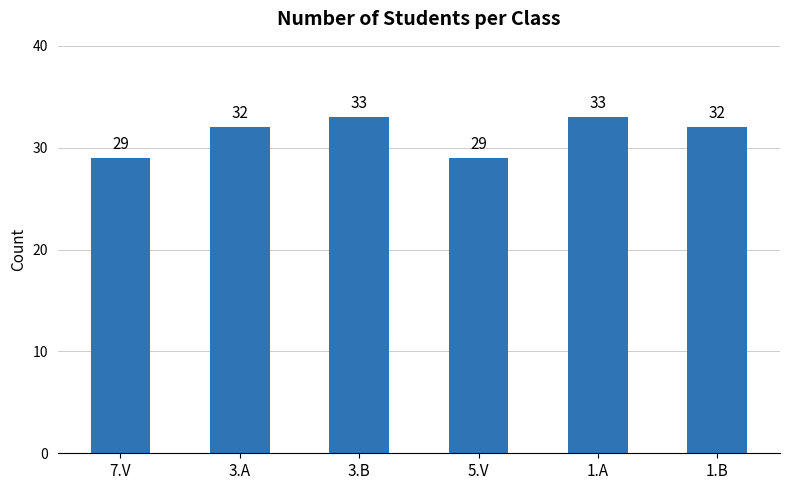

What is the value of the 1st bar from the left?

29